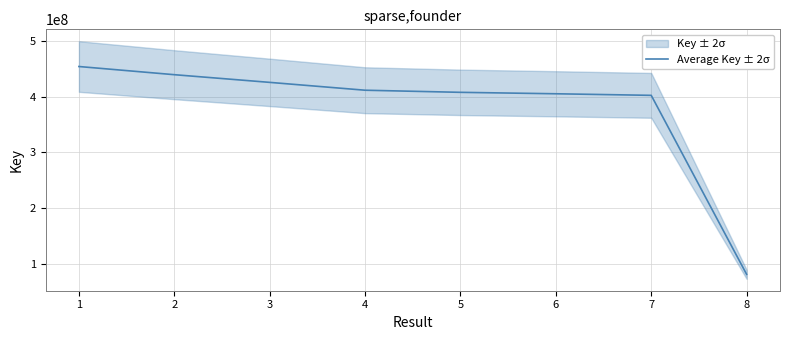

Approximately how many times larger is the value at 2 compared to 7?

1.1